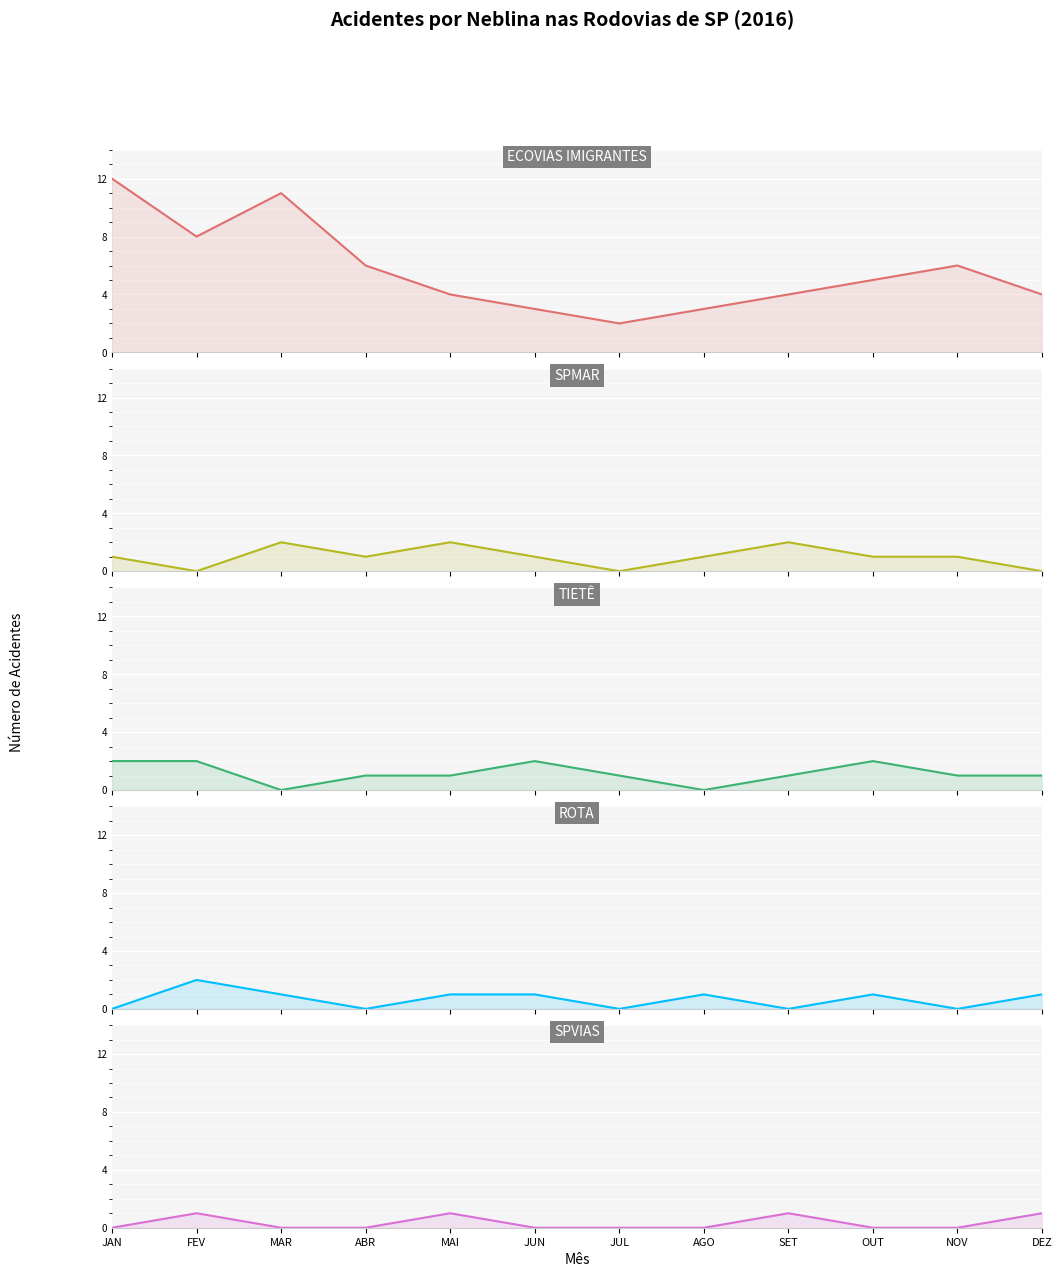

Which series has the widest spread of values?

ECOVIAS IMIGRANTES